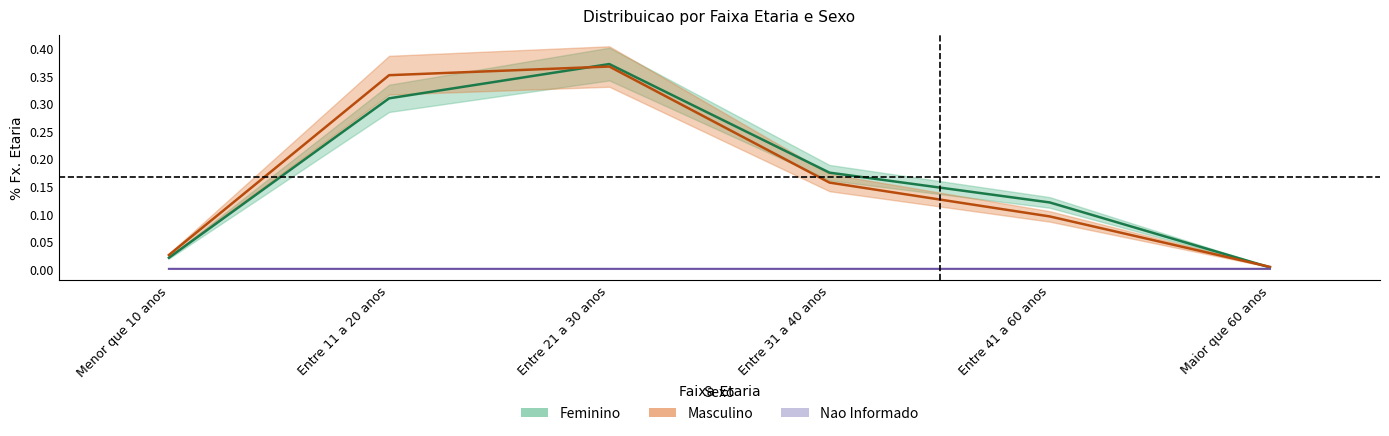

List the labels in order of Feminino value, largest first.

Entre 21 a 30 anos, Entre 11 a 20 anos, Entre 31 a 40 anos, Entre 41 a 60 anos, Menor que 10 anos, Maior que 60 anos